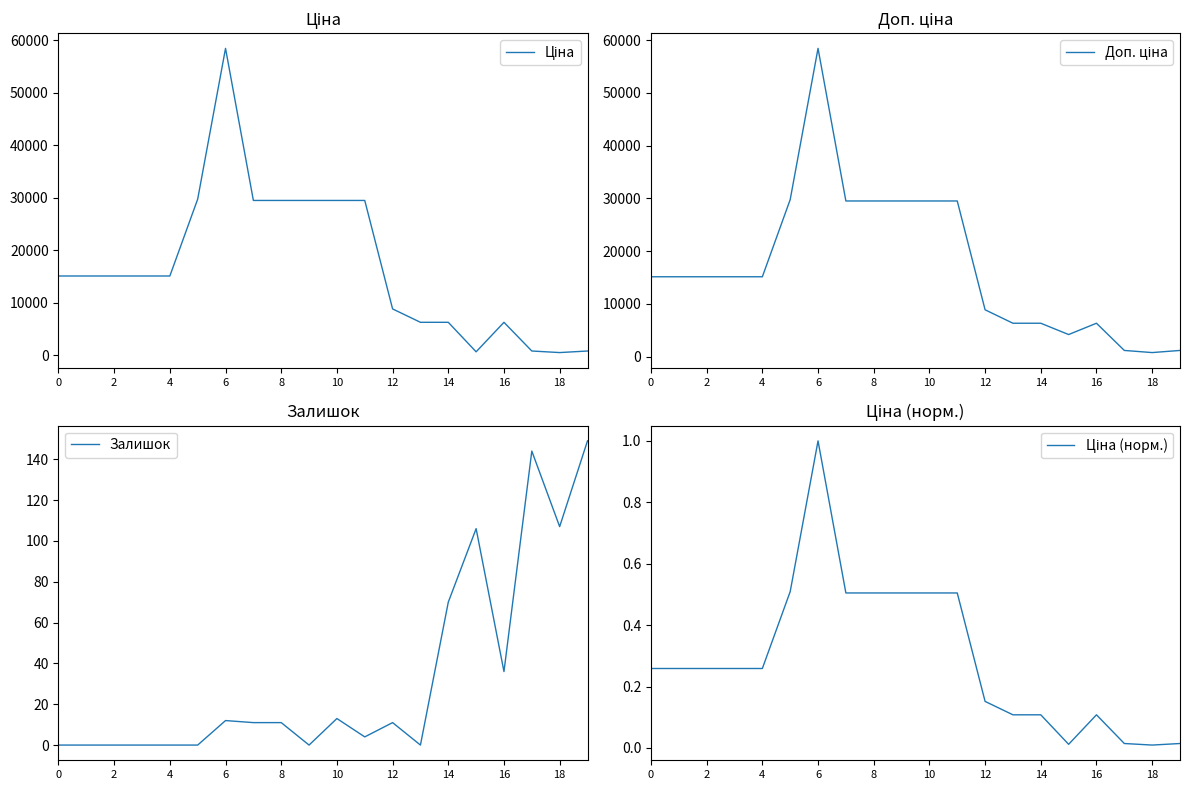

How many values in Залишок are above zero?

12